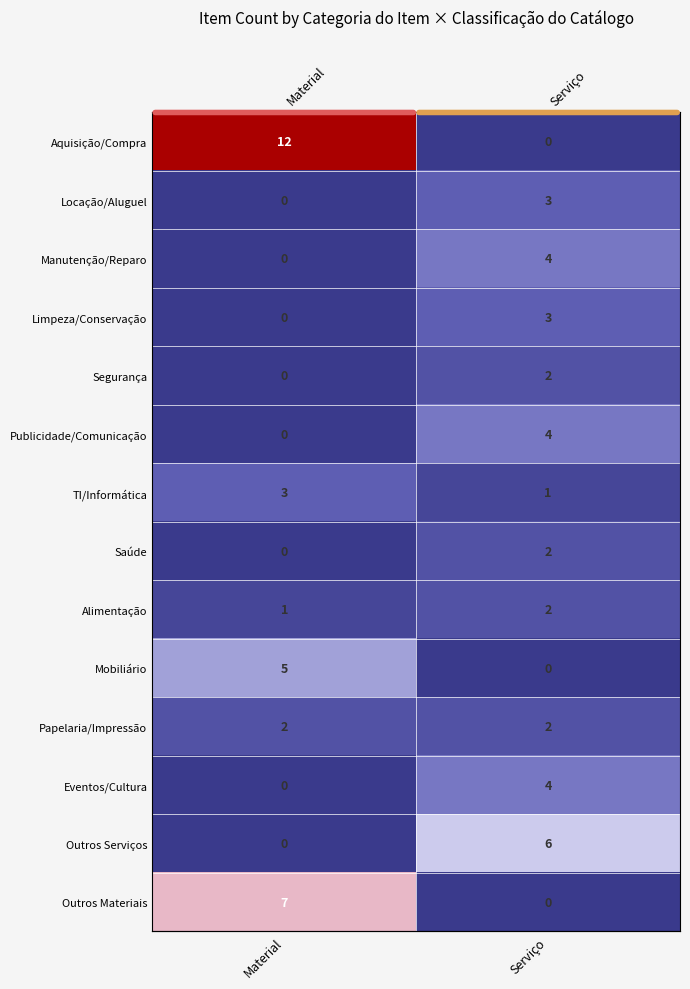

What is the sum of the Eventos/Cultura values at Material and Serviço?

4